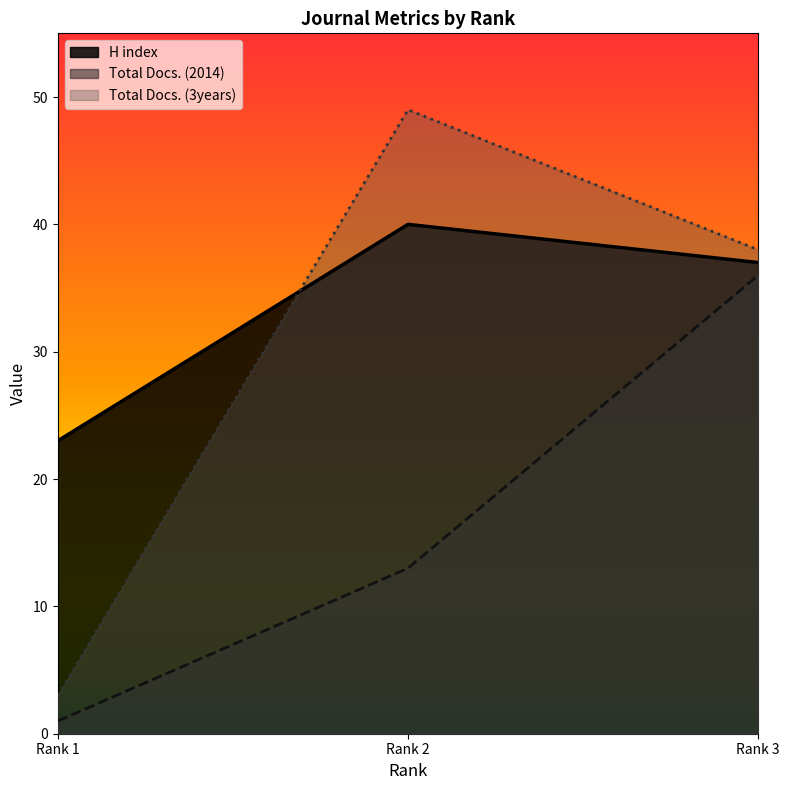

Reading left to right, transcribe all the data shown in this chart.

H index: 23	40	37
Total Docs. (2014): 1	13	36
Total Docs. (3years): 3	49	38